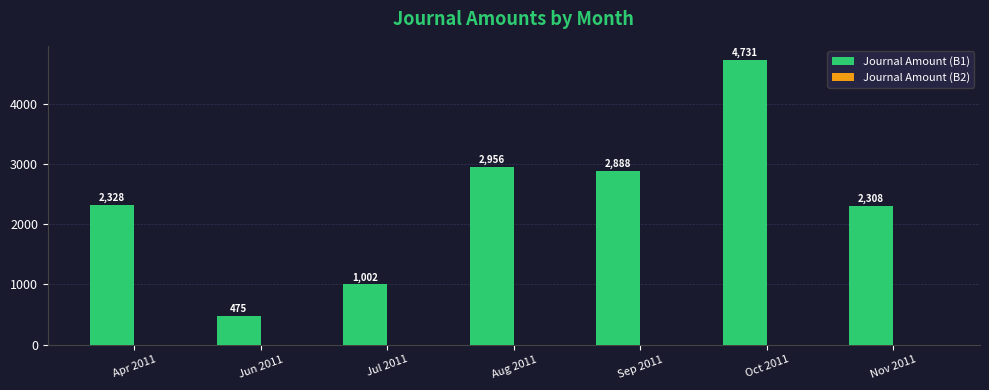

What position from the left is Aug 2011?

4